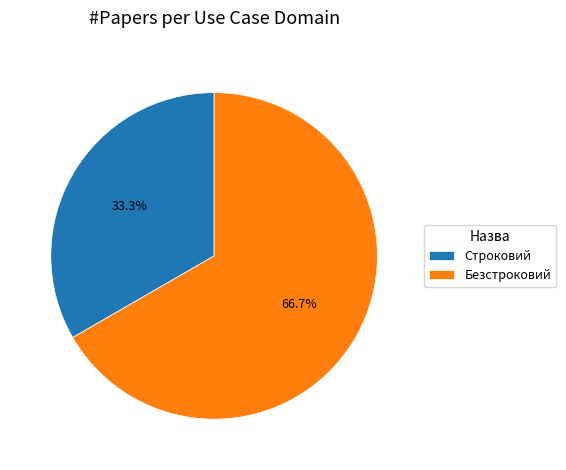

To the nearest percent, what percentage of the pie is Строковий?

33%